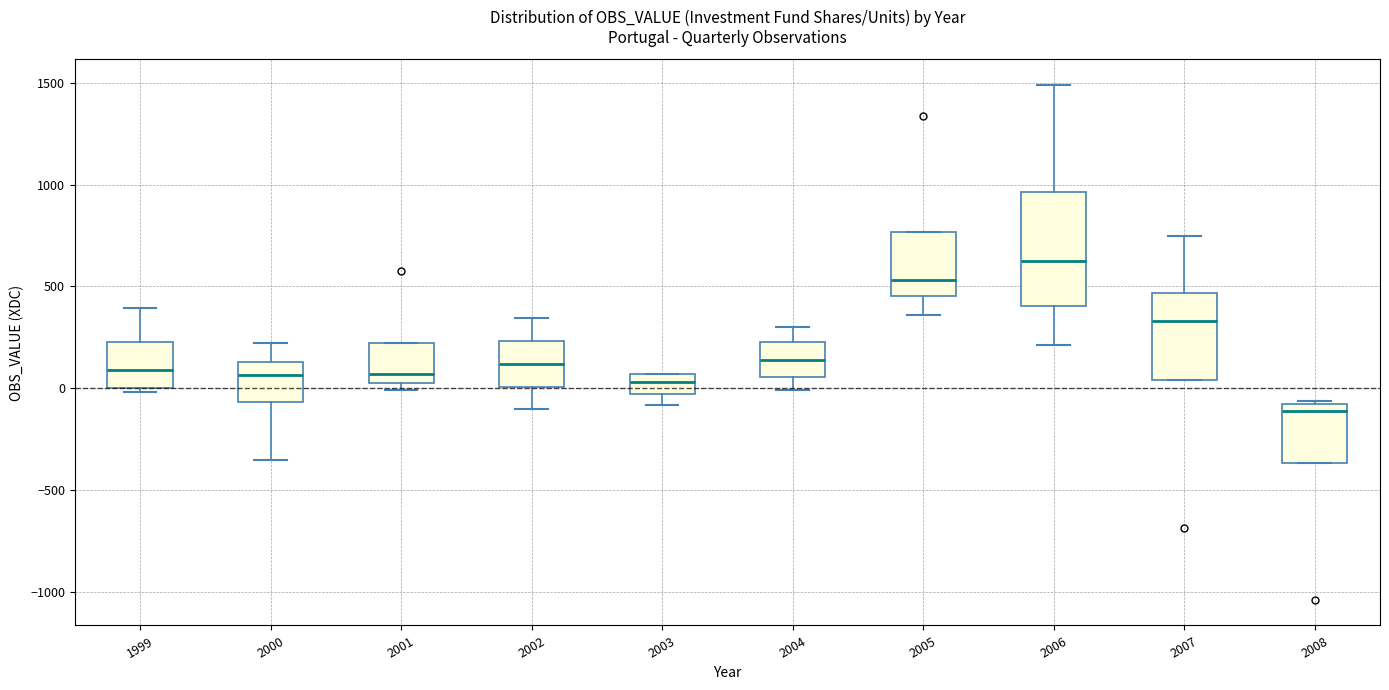

Where is the upper edge of the box at x = 2005 on the y-axis? The values are not printed on the chart, so give them approximately, as read against the axis.

750